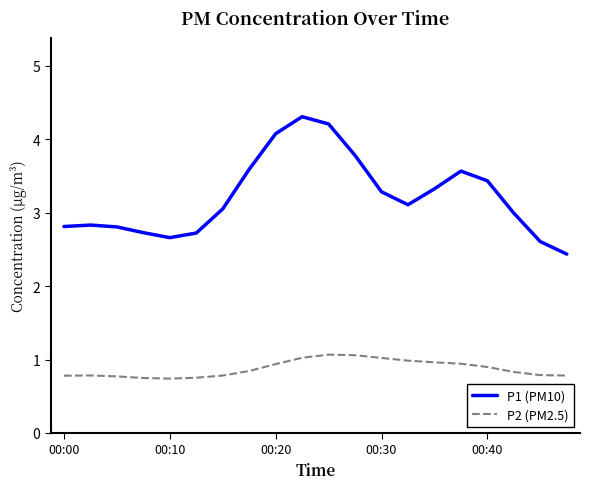

Does the chart display data point markers on the line(s)?

No